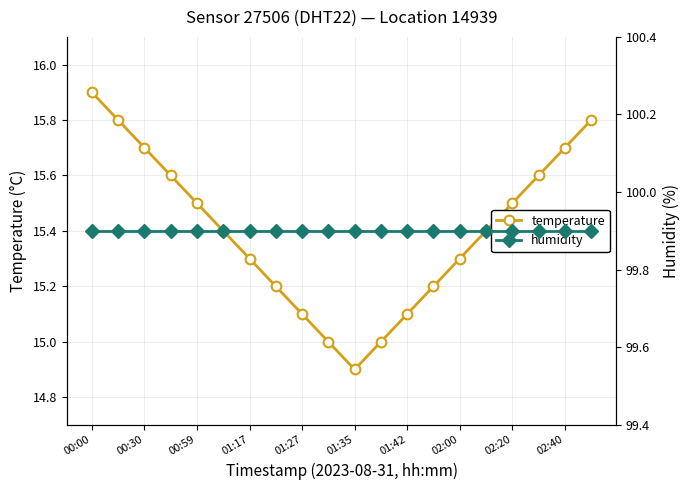

The temperature series shows 26.2 at 00:00. True or false?

False